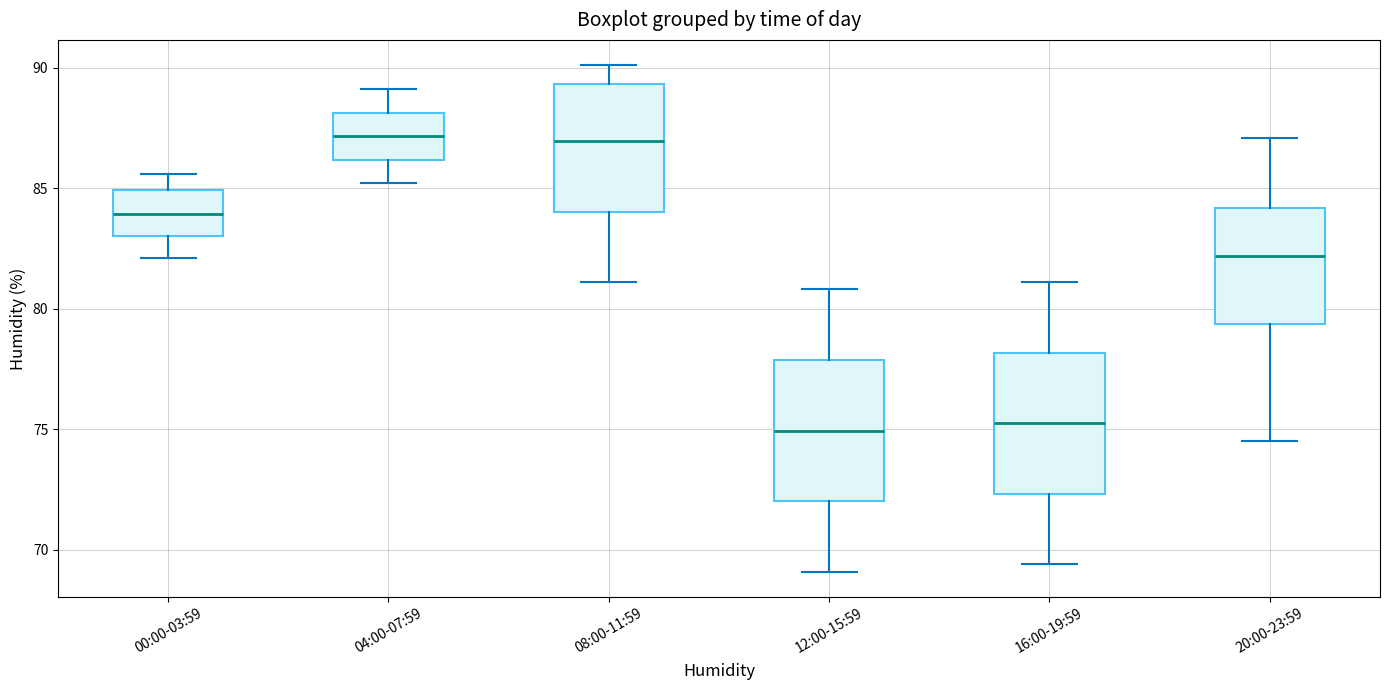

Where does the median line of the box for 04:00-07:59 sit on the y-axis? The values are not printed on the chart, so give them approximately, as read against the axis.

87.0